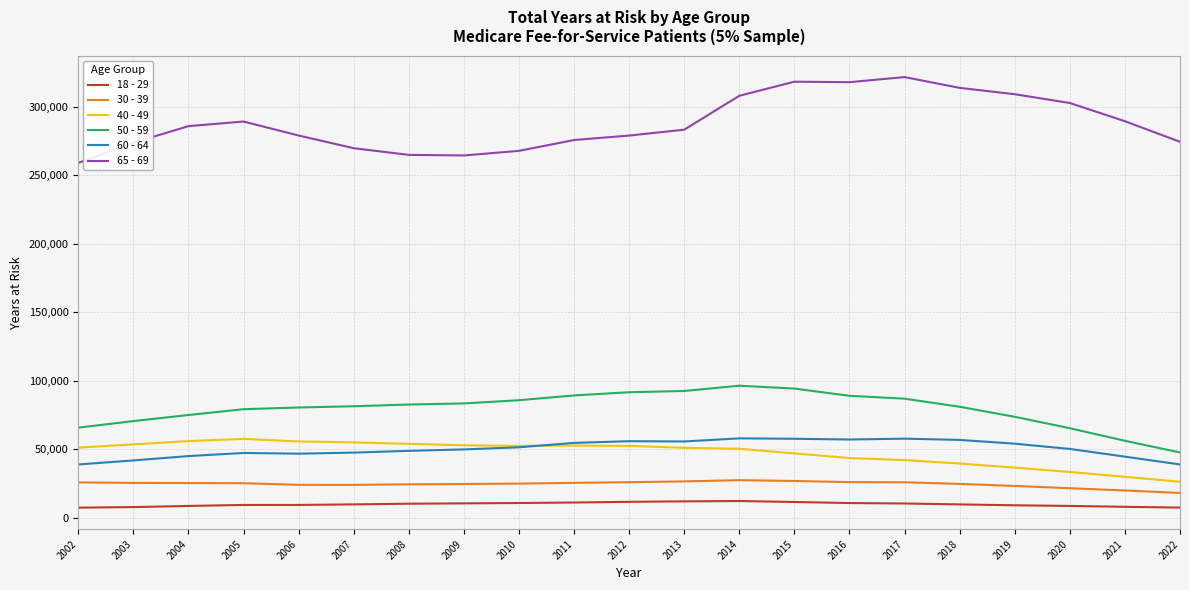

Which series has the largest range (max minus min)?

65 - 69